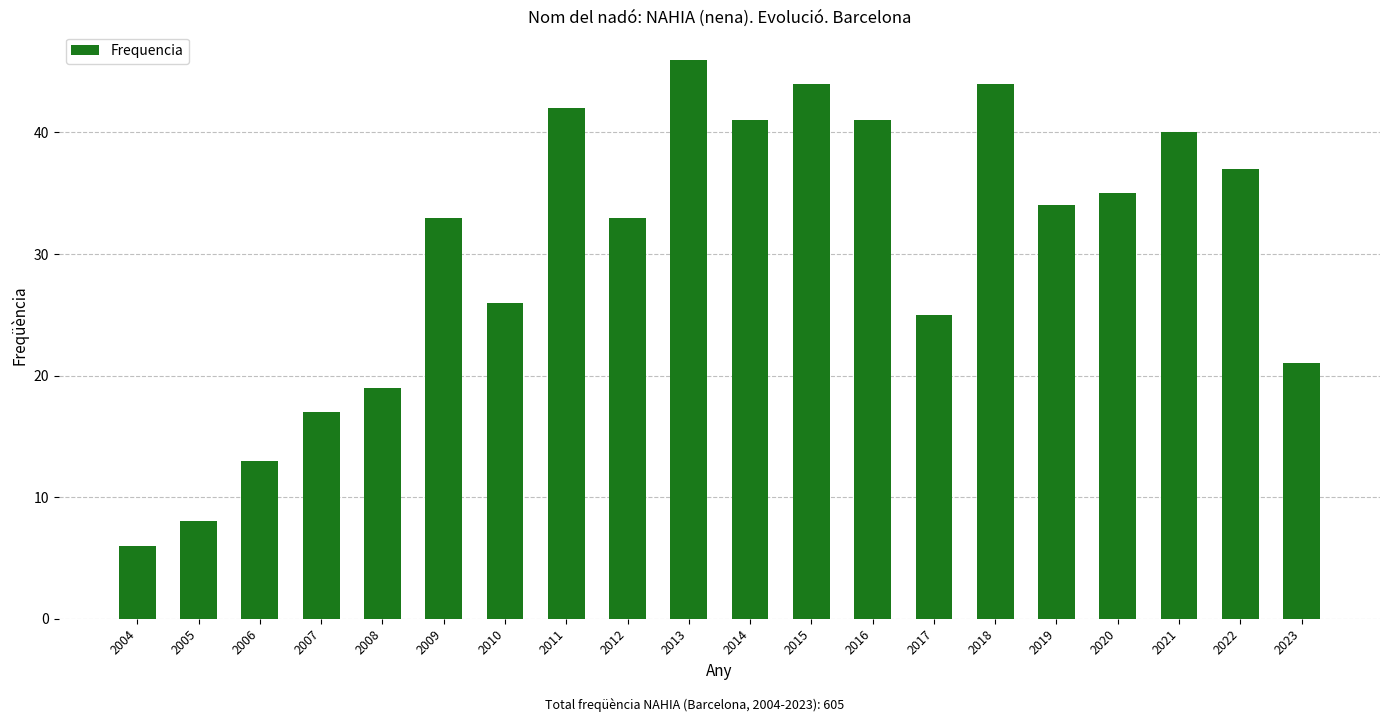

What is the sum of all values?

605